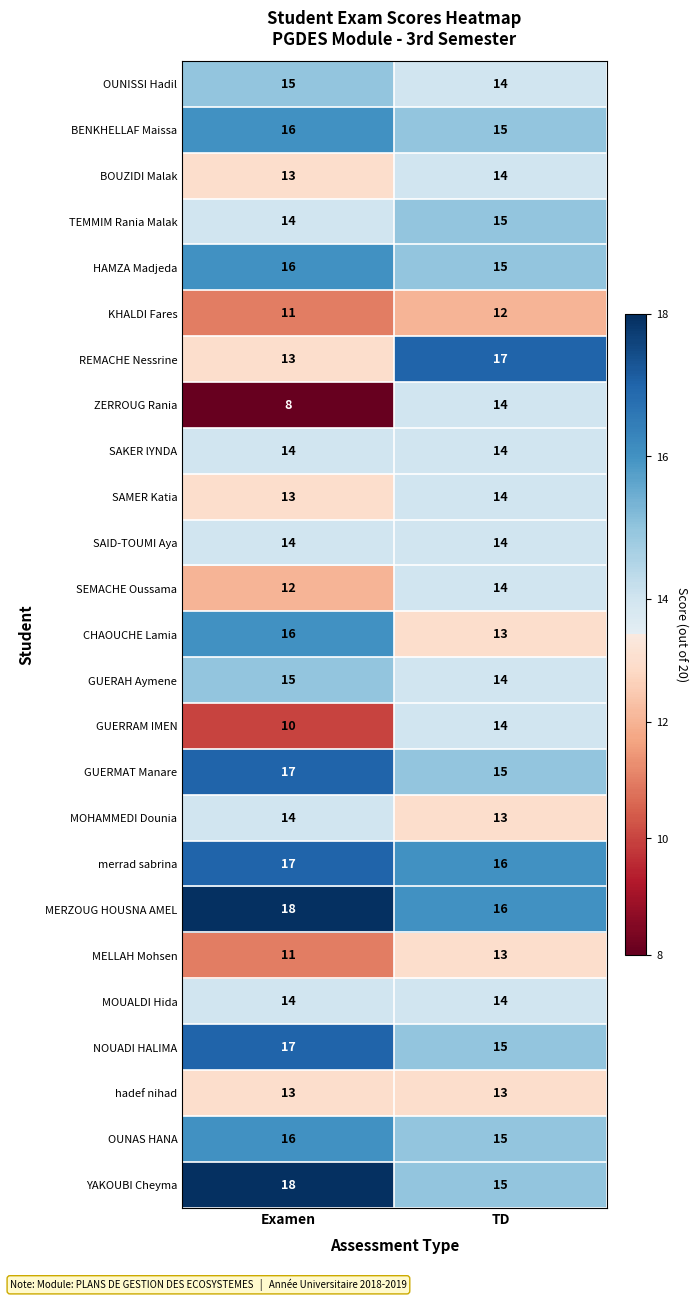

What is the greatest value displayed?

18